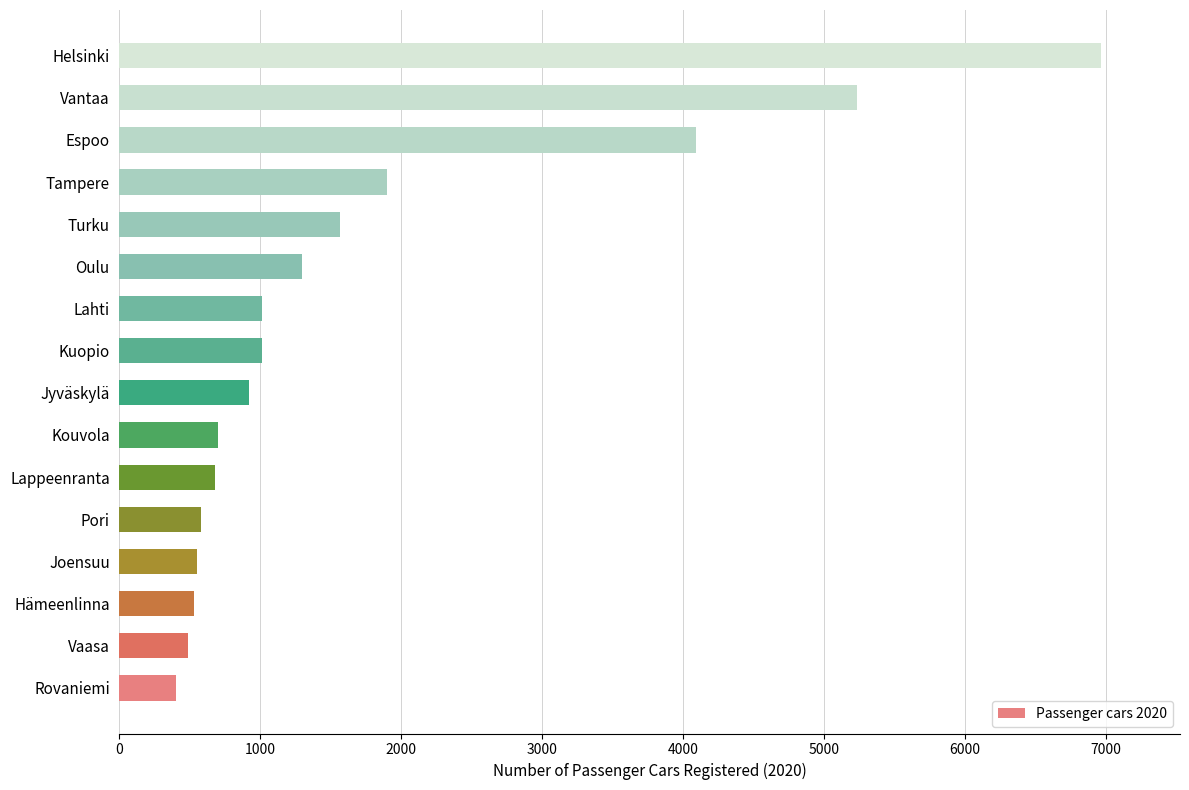

Are the bars grouped side by side (vs. stacked)?

No